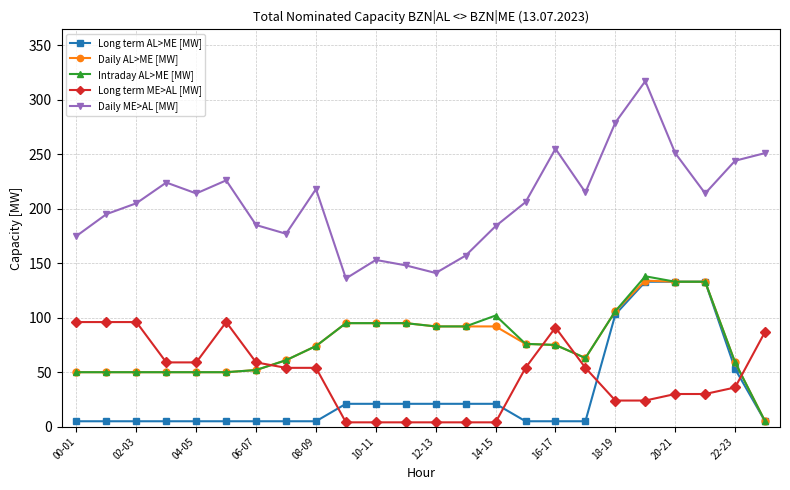

Which series has the largest range (max minus min)?

Daily ME>AL [MW]